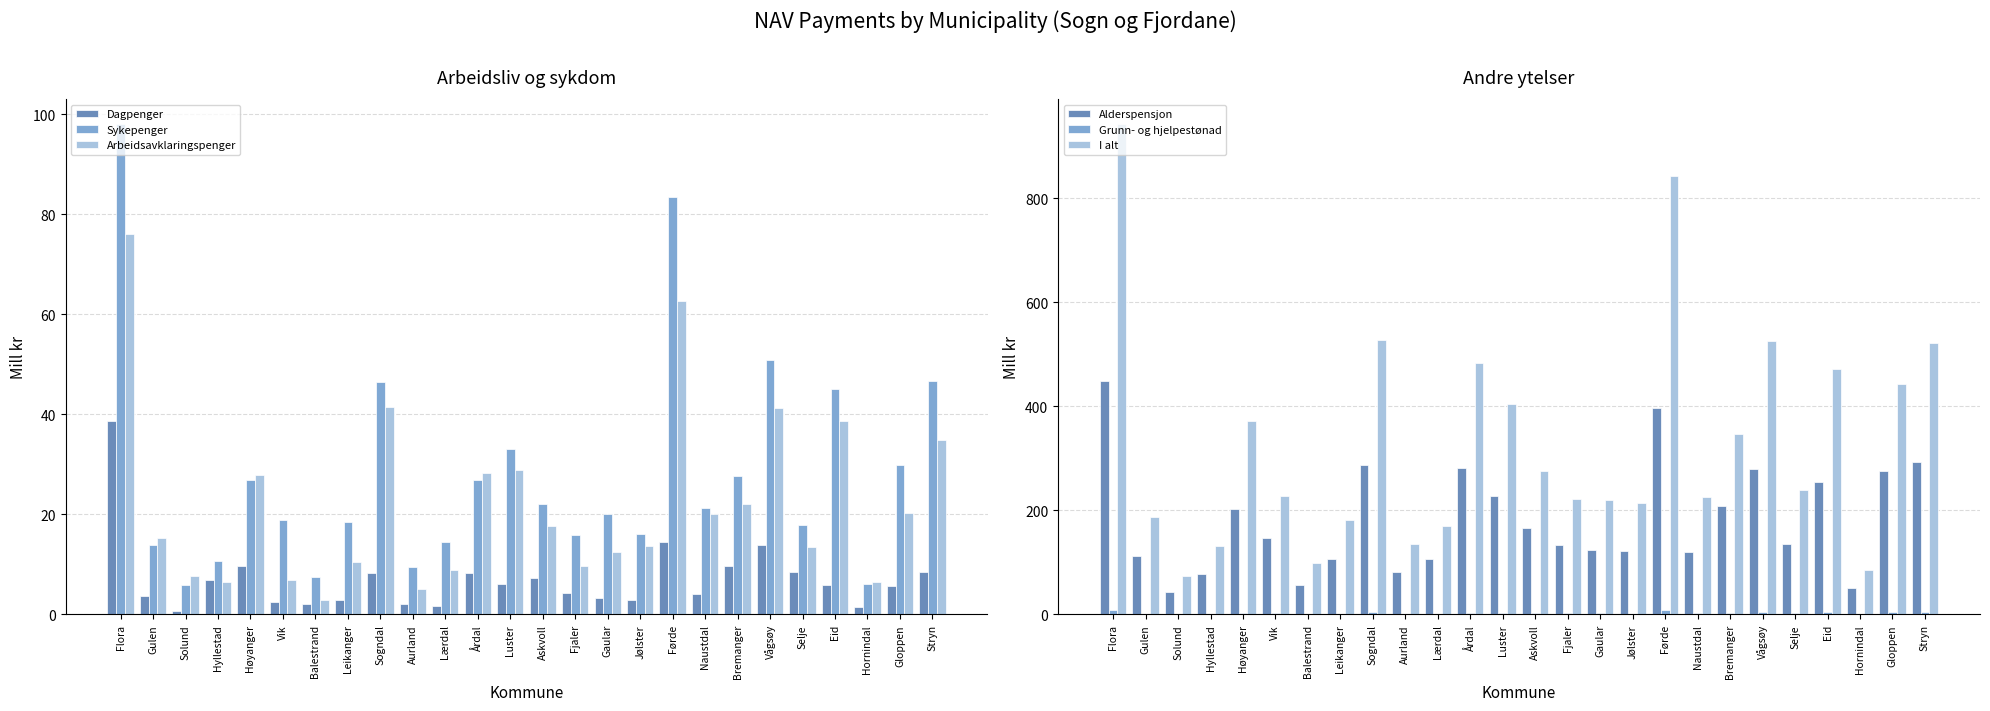

What is the sum of the Grunn- og hjelpestønad values at Flora and Jølster?

10.2